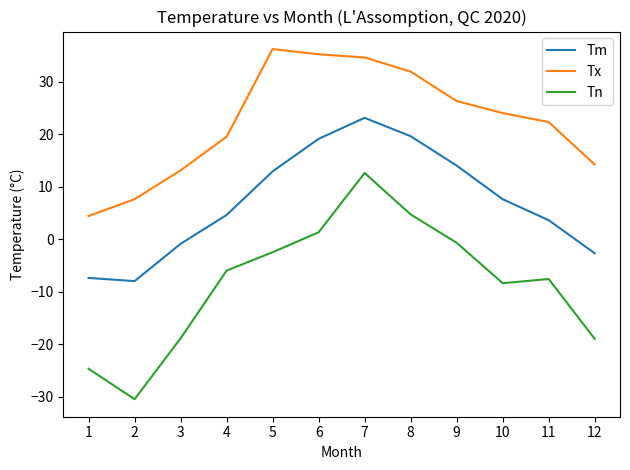

In Tn, how many points are higher than both neighbors (excluding endpoints)?

2